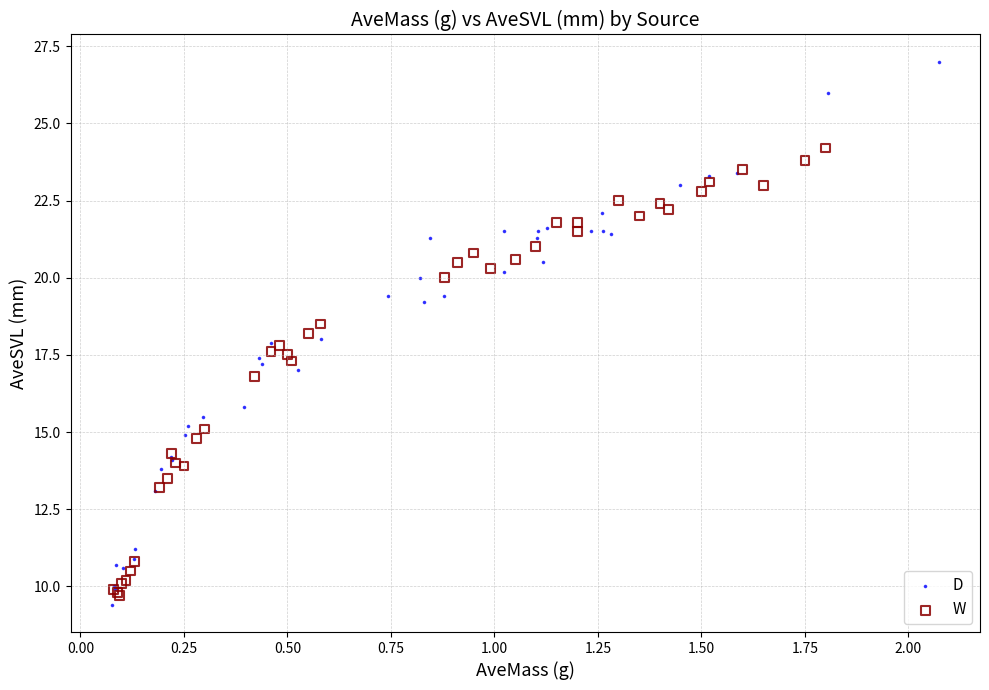

Which series reaches the maximum Y coordinate?

D